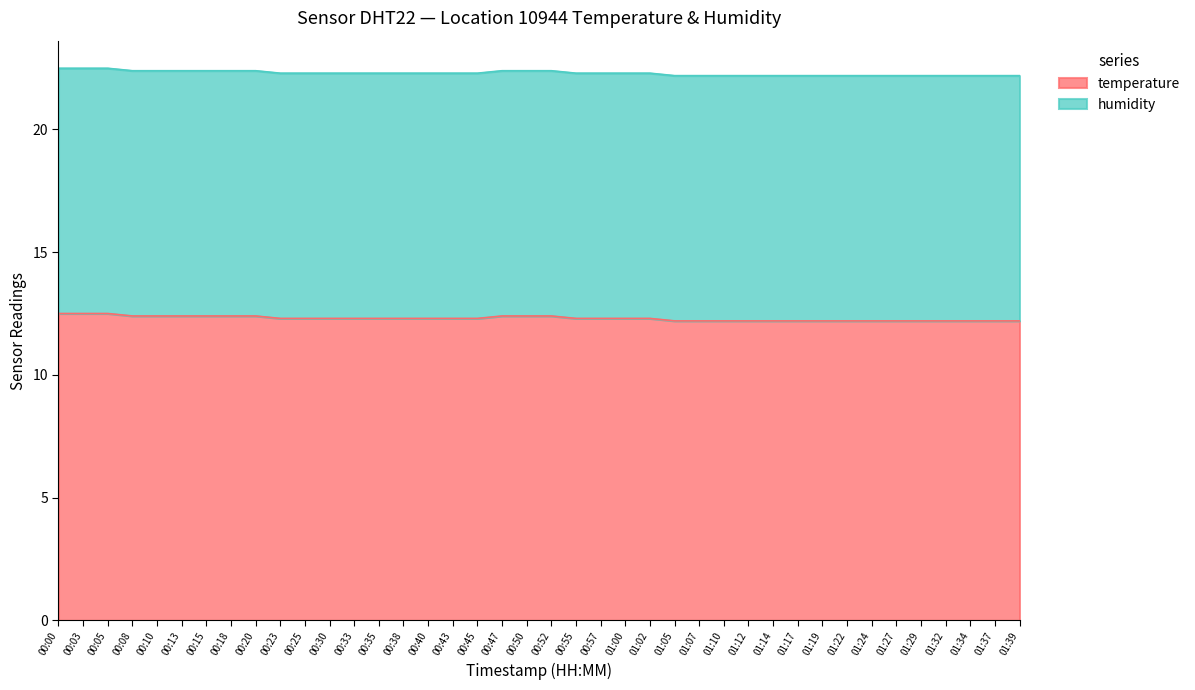

What is the sum of the values at 00:18 and 01:24?

24.6